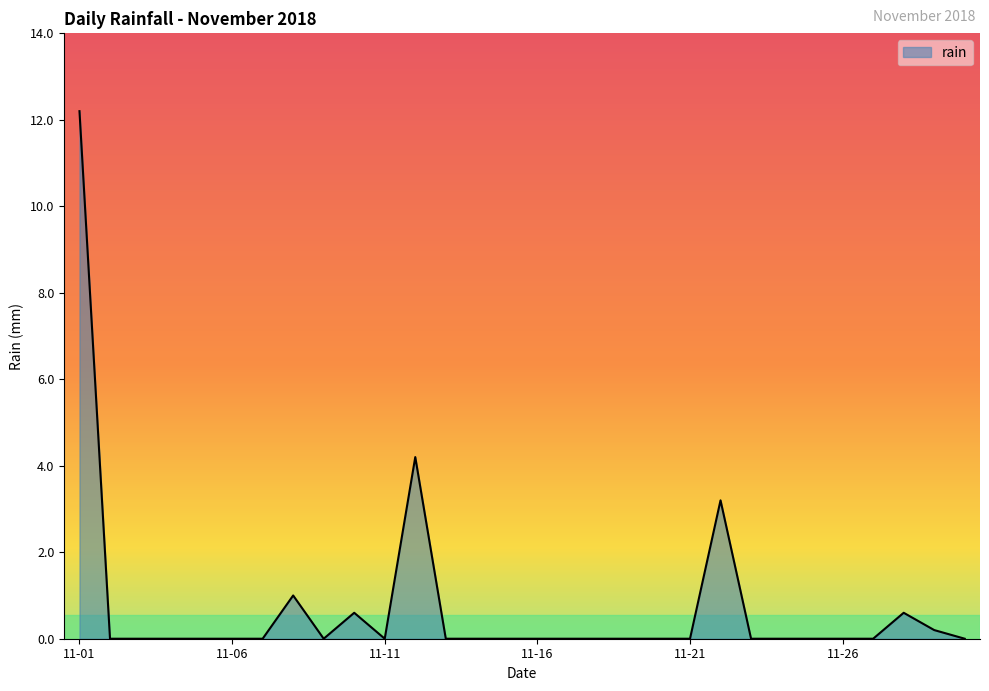

What is the difference between the maximum and minimum values?

12.2